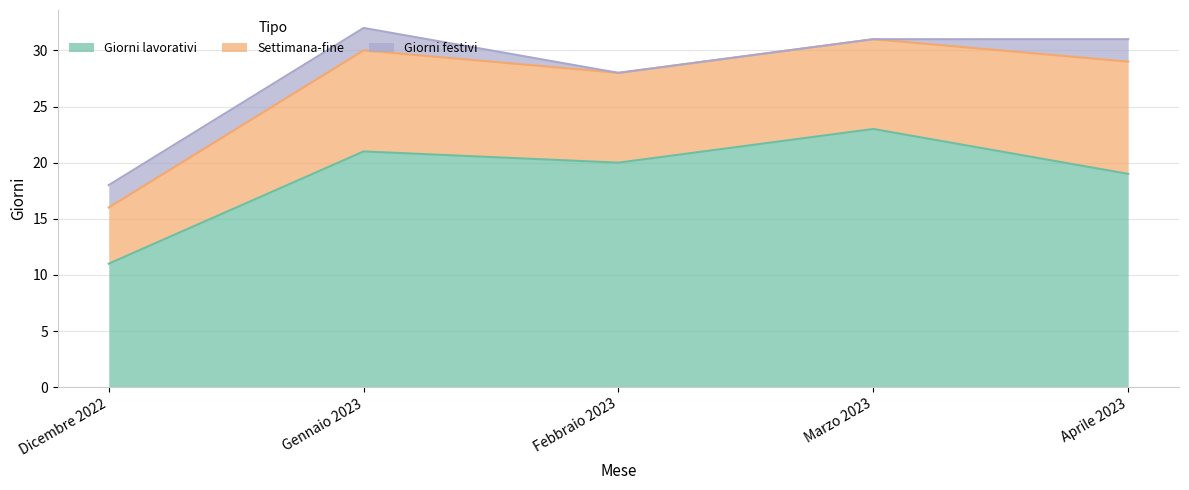

Which series changed the most between Marzo 2023 and Aprile 2023?

Giorni lavorativi